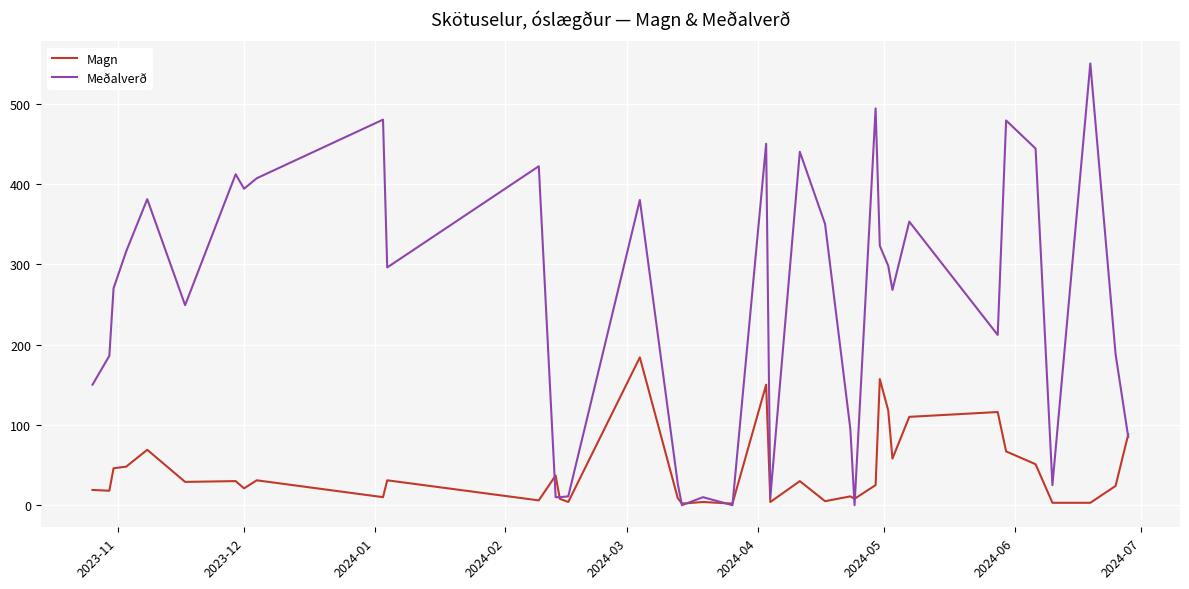

Which series has the widest spread of values?

Meðalverð